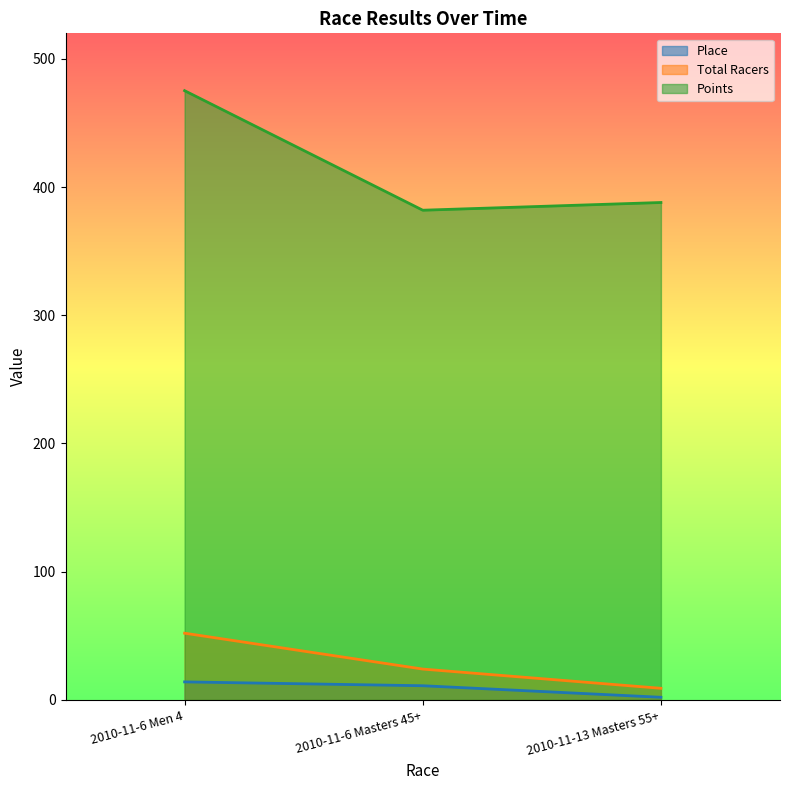

Which series has the largest range (max minus min)?

Points